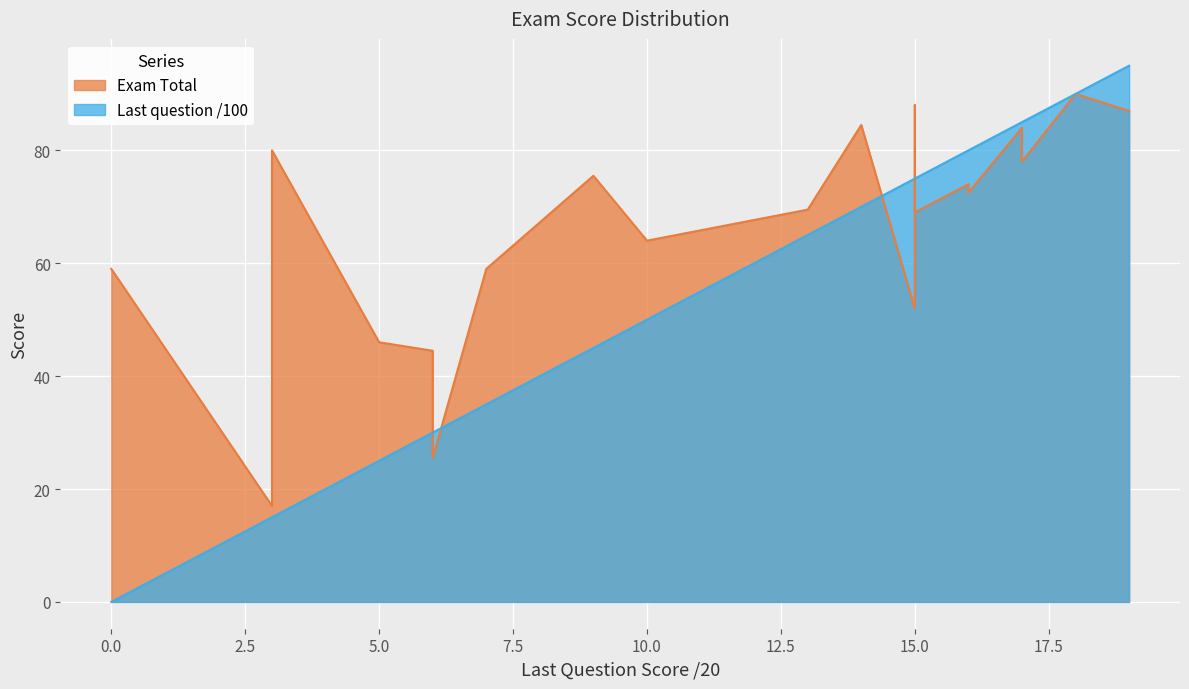

List the series in order of their overall mean, highest first.

Exam Total, Last question /100